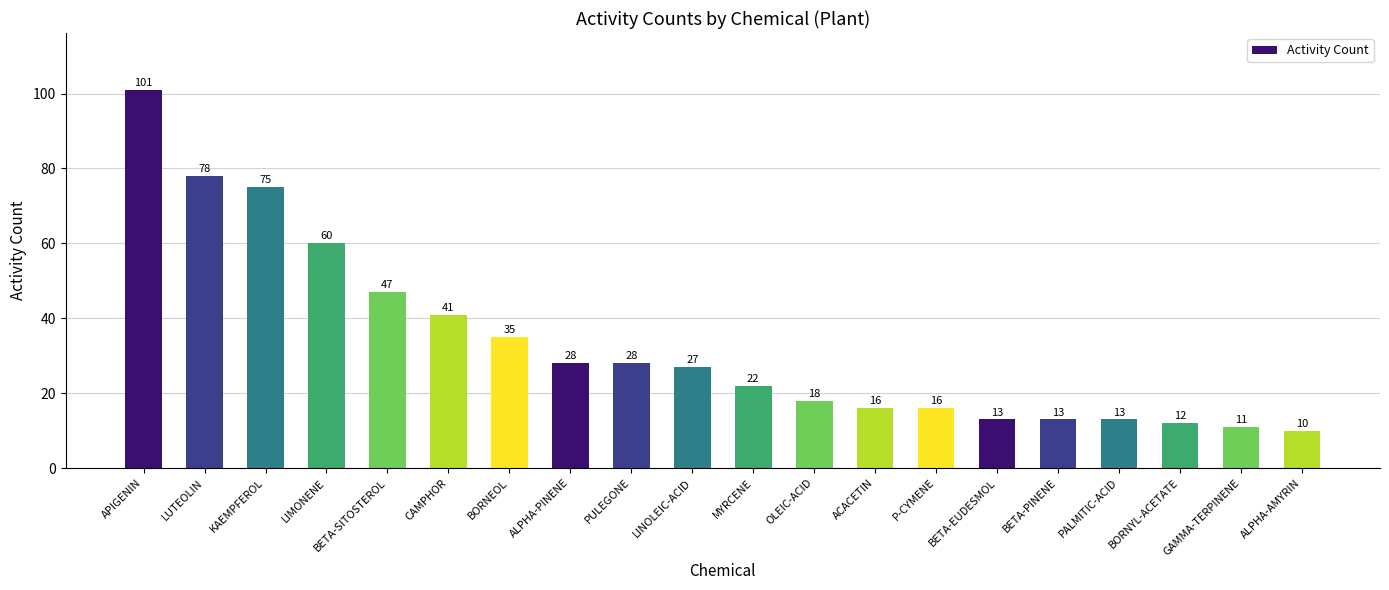

What is the difference between the maximum and second lowest values?

90